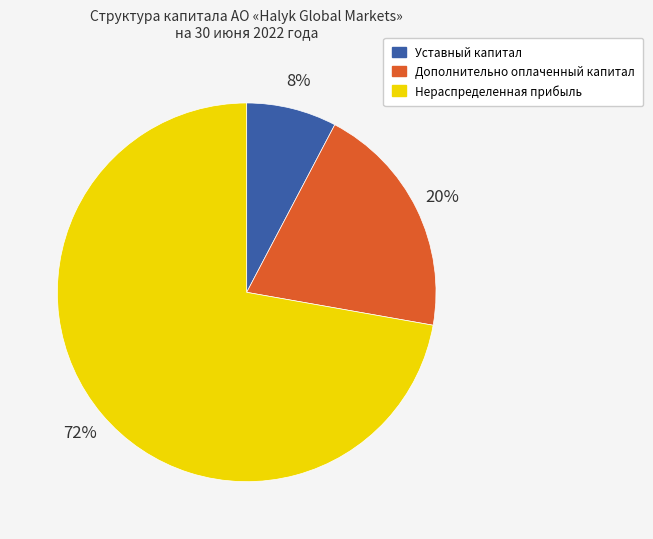

To the nearest percent, what is the combined percentage of Дополнительно оплаченный капитал and Нераспределенная прибыль?

92%